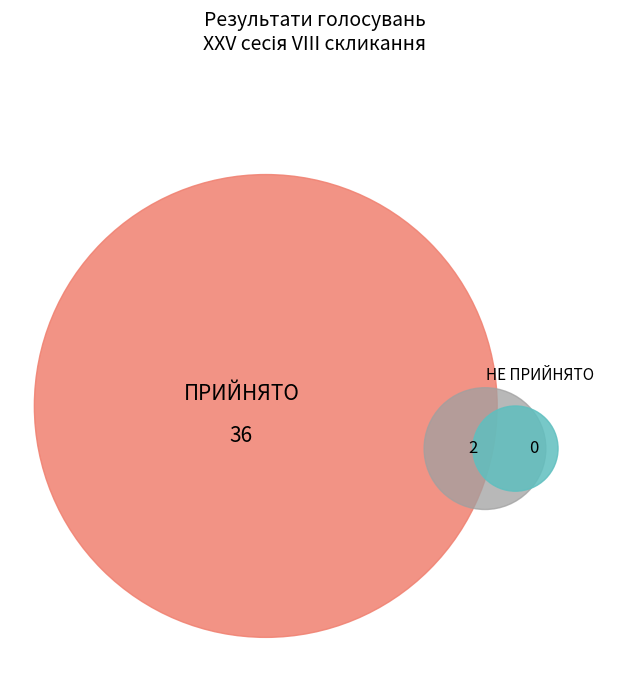

Rank the categories by value from lowest to highest.

НЕ ПРИЙНЯТО, ПРИЙНЯТО